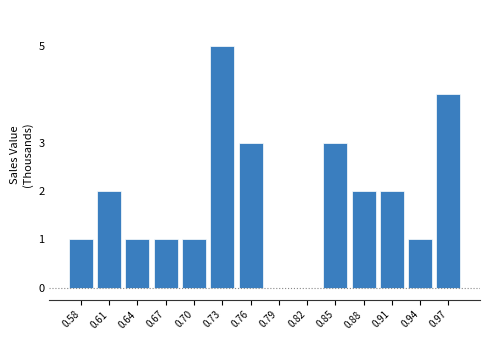

Reading left to right, list all the values displayed in this chart.

0.58=1	0.61=2	0.64=1	0.67=1	0.70=1	0.73=5	0.76=3	0.79=0	0.82=0	0.85=3	0.88=2	0.91=2	0.94=1	0.97=4